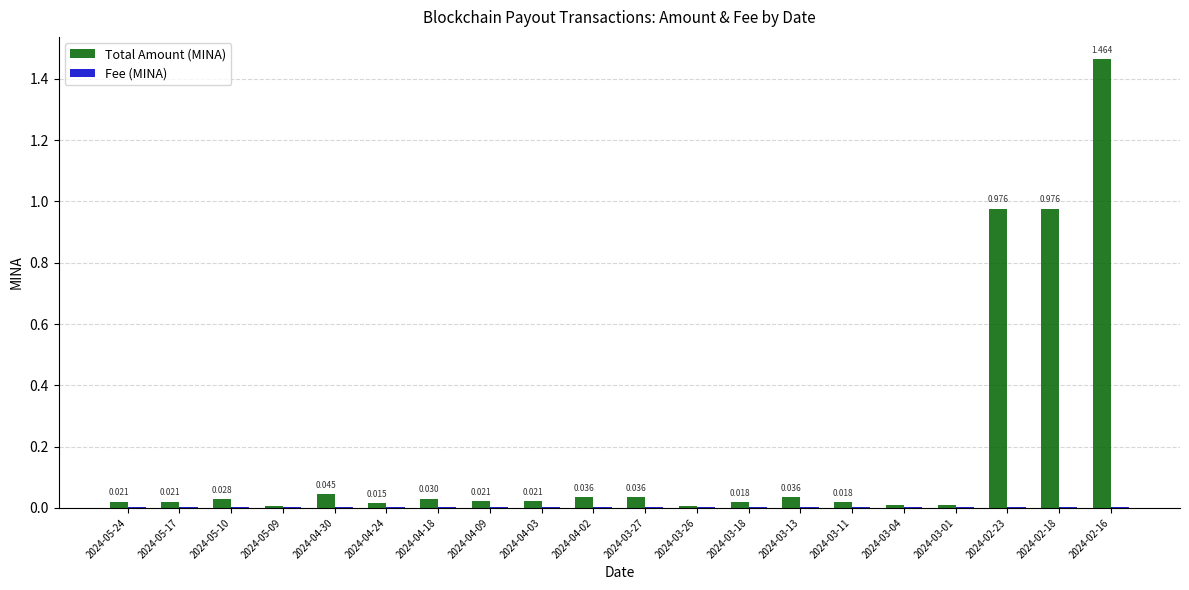

Which series has the largest total across all categories?

Total Amount (MINA)